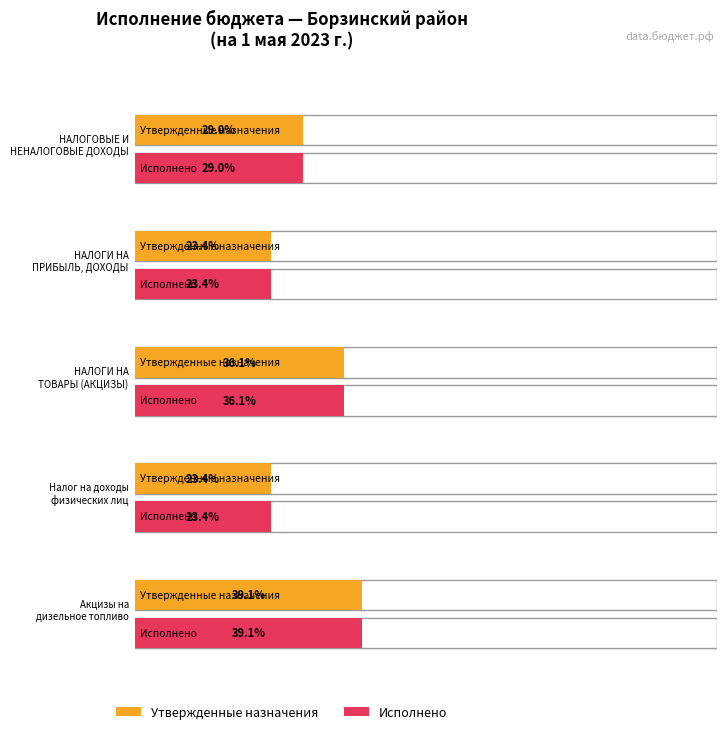

What is the label of the 5th bar from the left?

Акцизы